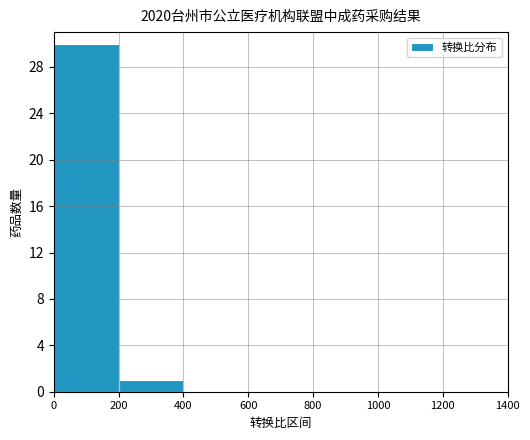

Reading left to right, extract all data points from this chart.

30	1	0	0	0	0	0